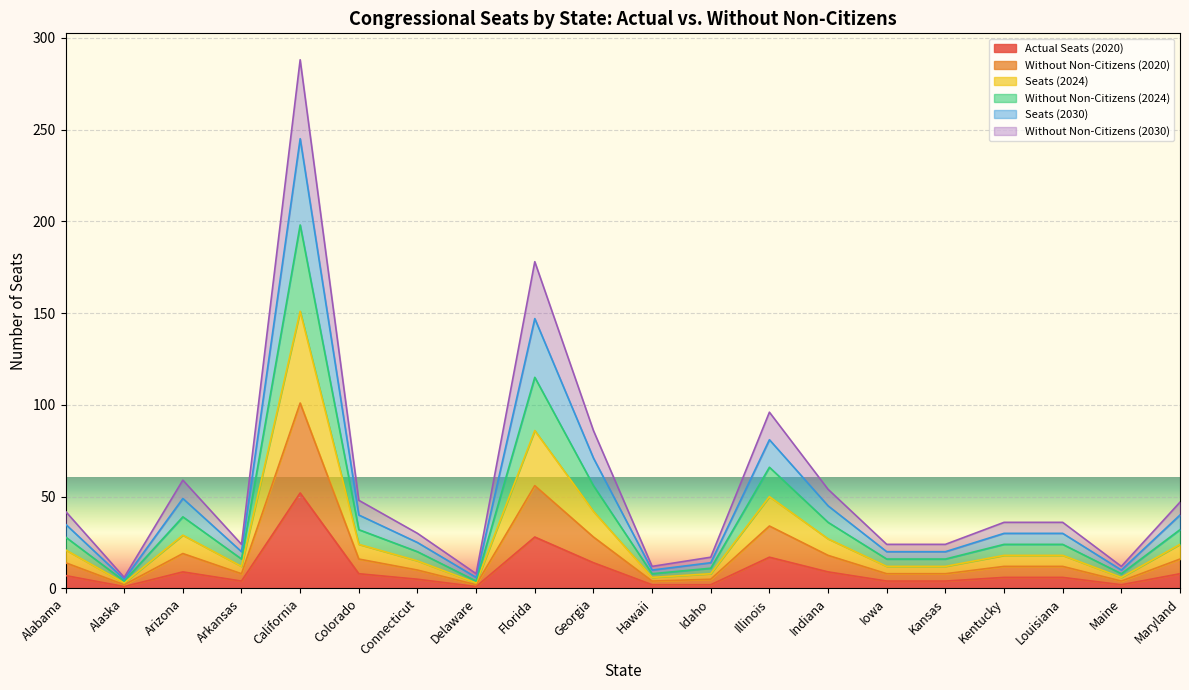

At which category is the sum across all series the highest?

California